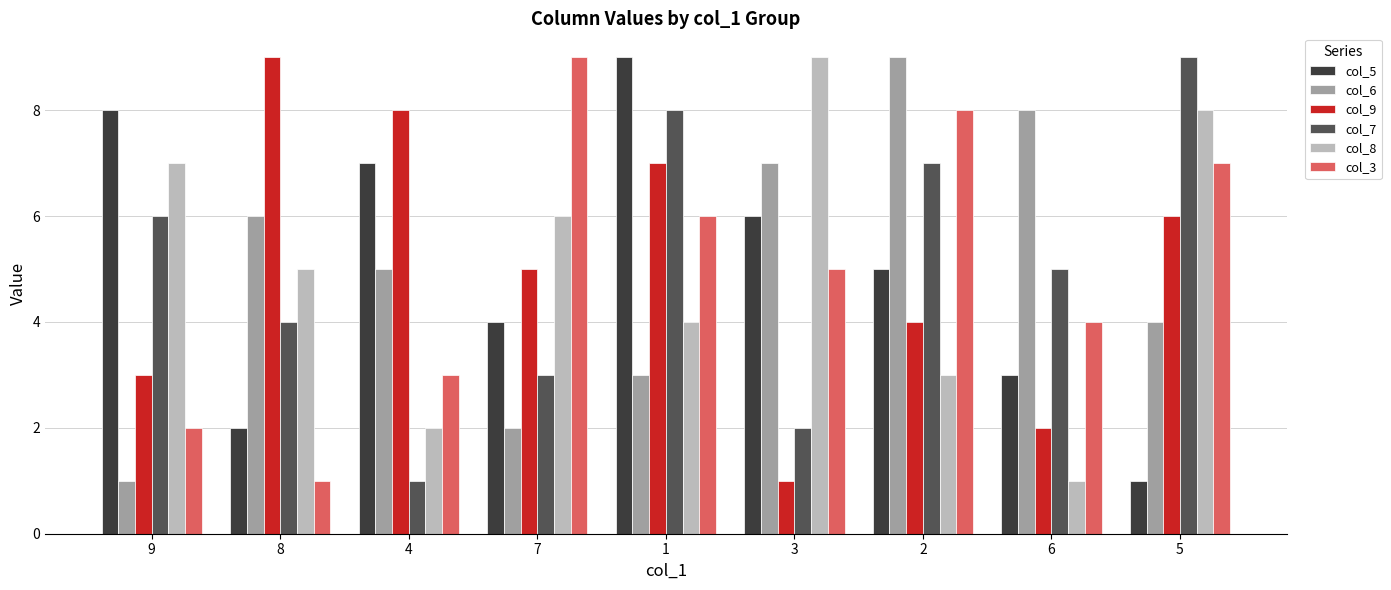

What is the lowest value of the col_6 series?

1